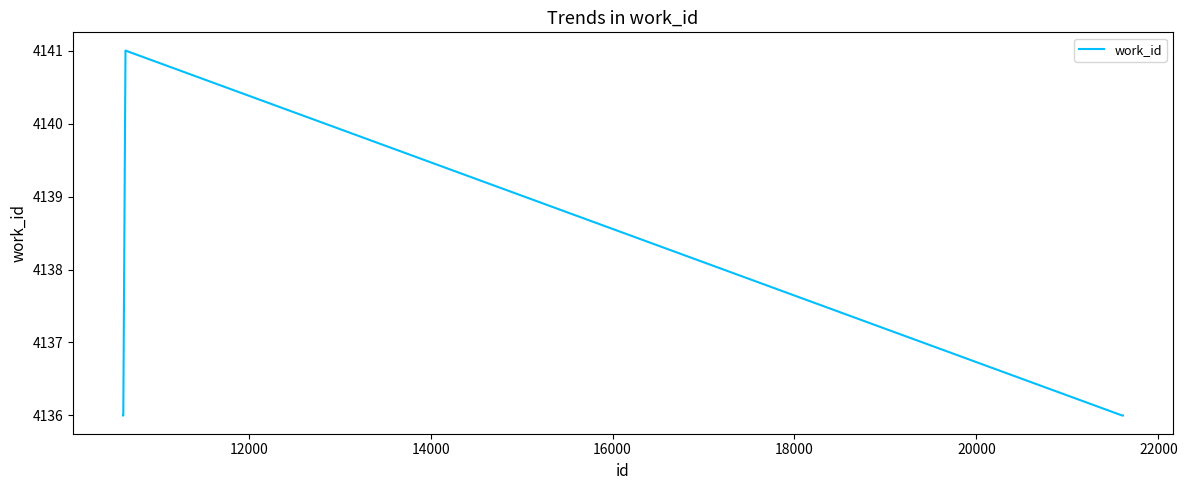

How many series are shown in this chart?

1